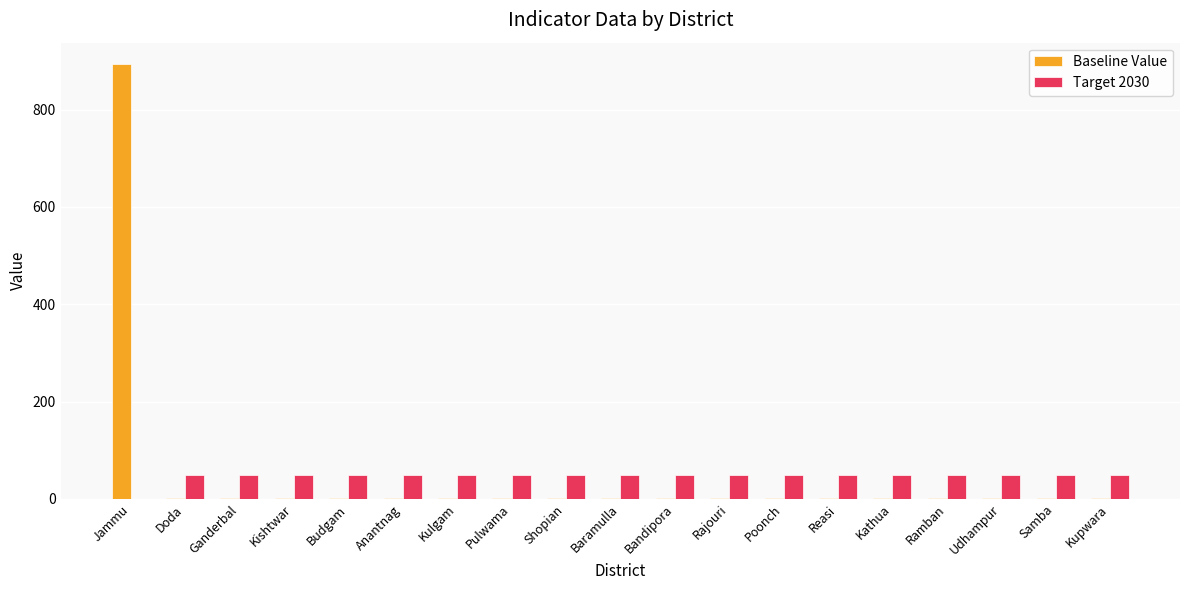

Are the bars horizontal?

No